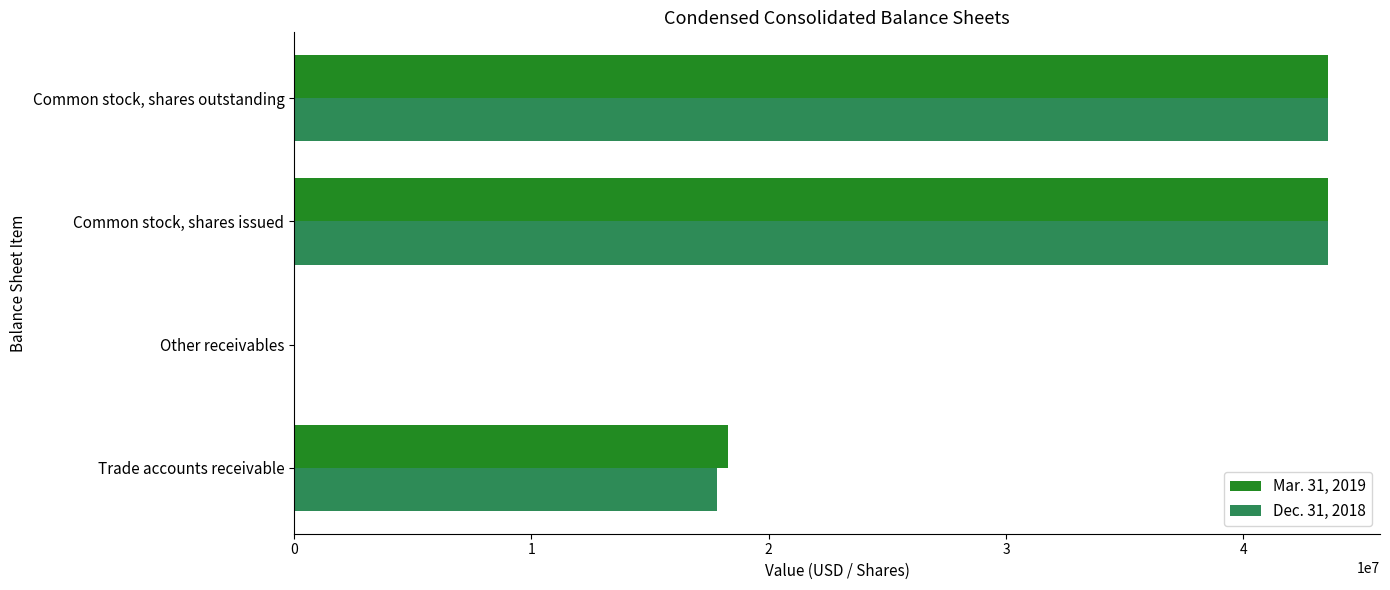

The Dec. 31, 2018 series shows 74451552 at Common stock, shares outstanding. True or false?

False